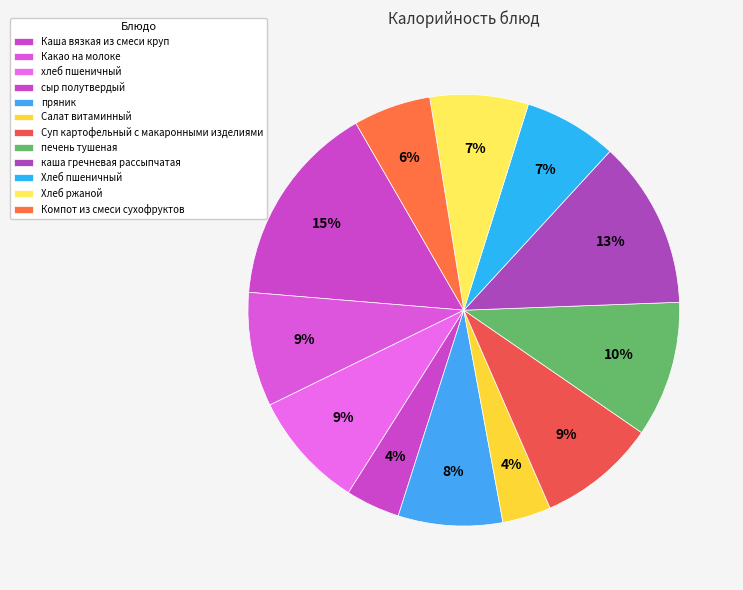

Which slice is the largest?

Каша вязкая из смеси круп